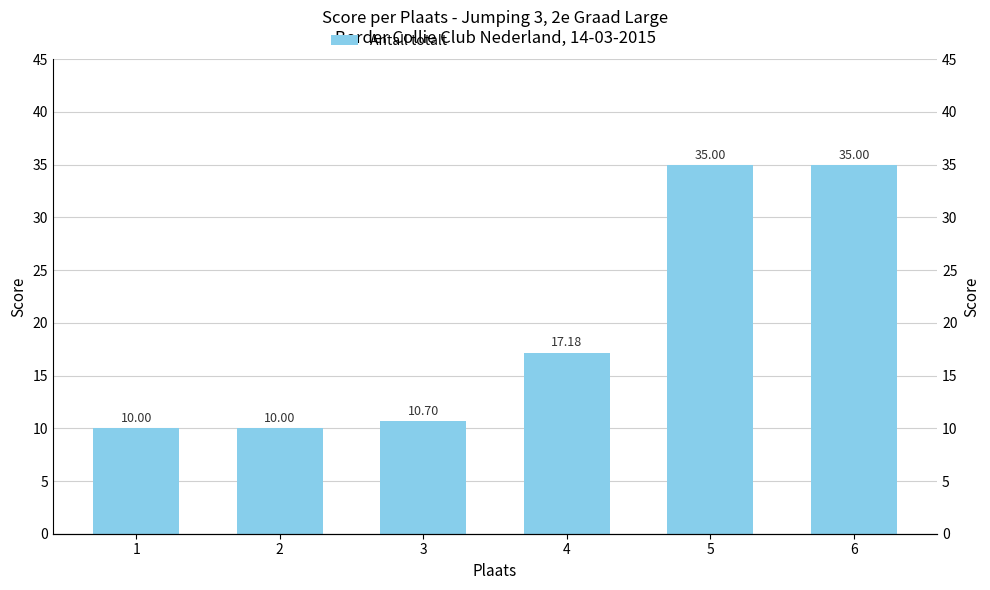

What value does the data have at 4?

17.2